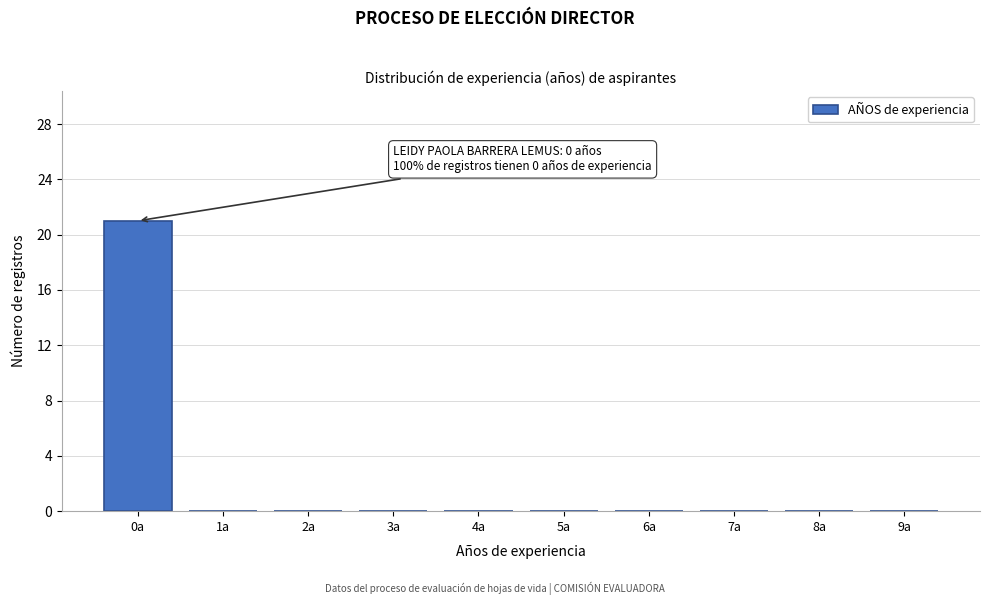

Reading right to left, extract all data points from this chart.

9a=0	8a=0	7a=0	6a=0	5a=0	4a=0	3a=0	2a=0	1a=0	0a=21